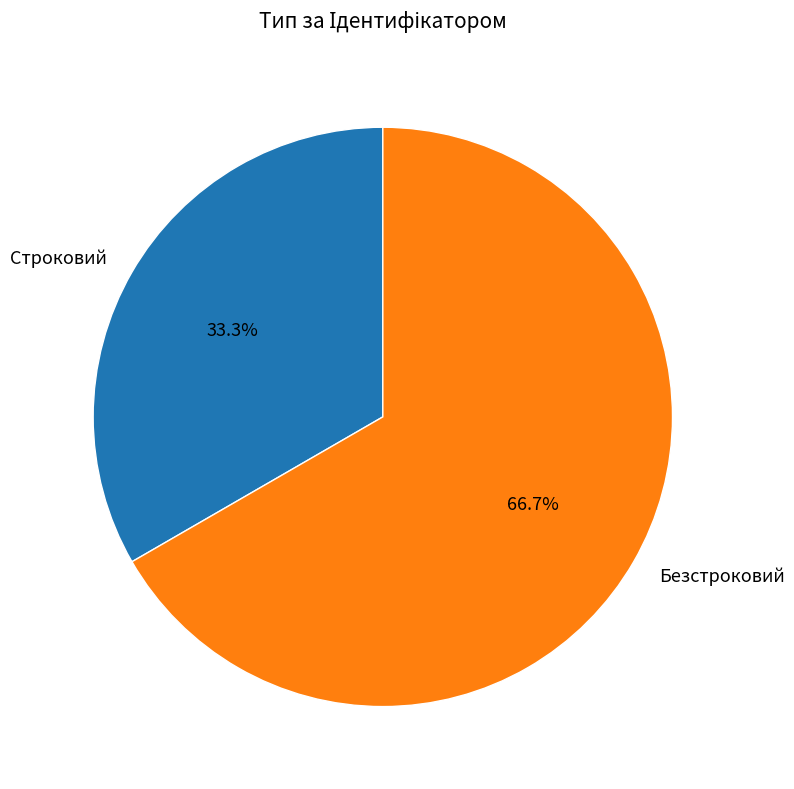

What percentage is NOT represented by Строковий?

66.7%